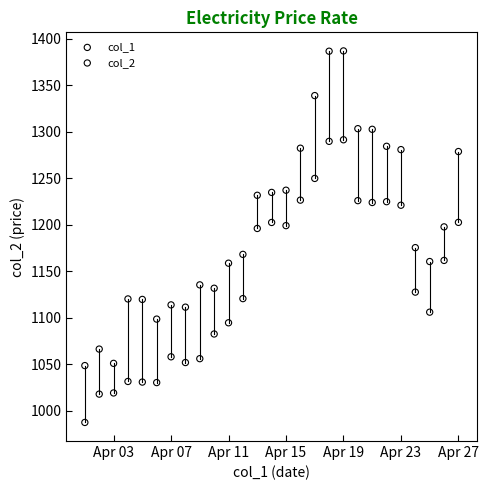

Which series contains the highest Y value?

col_2